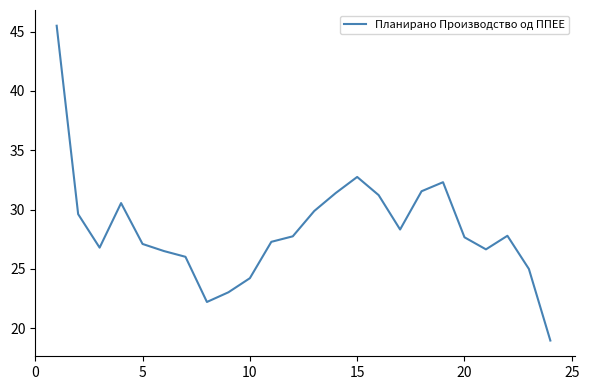

What is the difference between the maximum and minimum values?

26.5